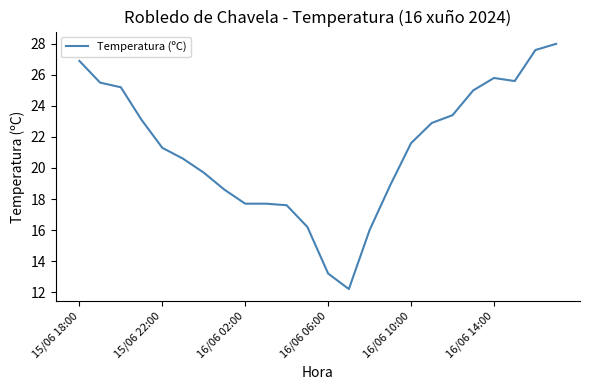

What is the difference between the maximum and minimum values?

15.8